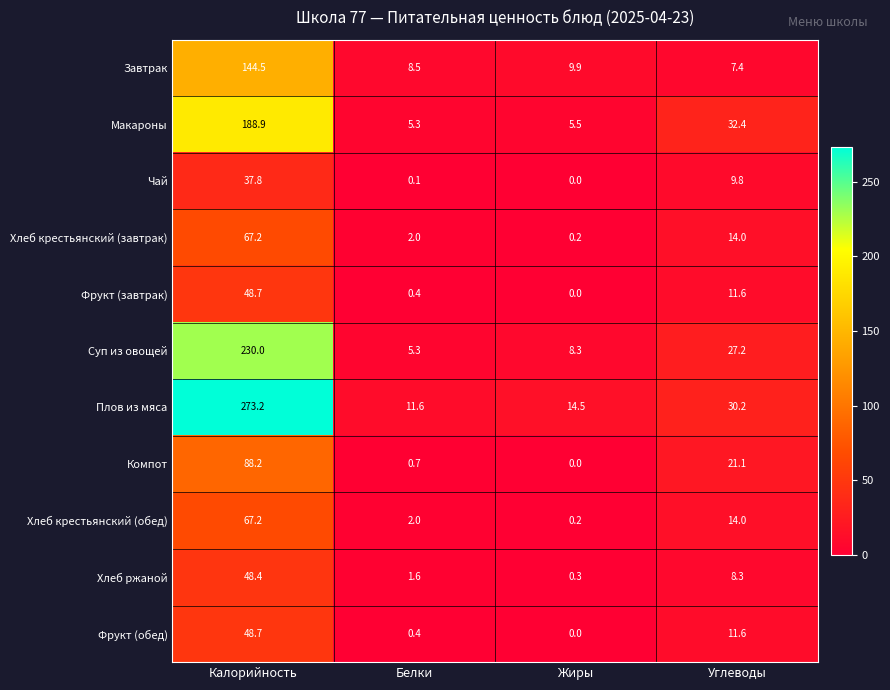

What is the total value across all series at Жиры?

38.9